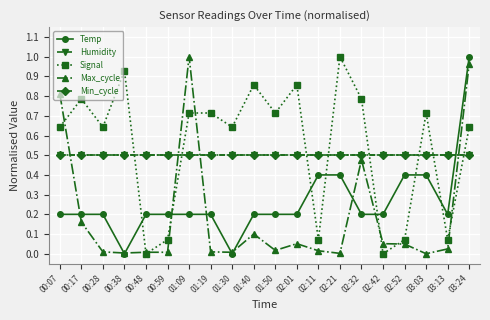

Reading right to left, what are all the values shown in this chart?

Temp: 03:24=1.0	03:13=0.2	03:03=0.4	02:52=0.4	02:42=0.2	02:32=0.2	02:21=0.4	02:11=0.4	02:01=0.2	01:50=0.2	01:40=0.2	01:30=0.0	01:19=0.2	01:09=0.2	00:59=0.2	00:48=0.2	00:38=0.0	00:28=0.2	00:17=0.2	00:07=0.2
Humidity: 03:24=0.5	03:13=0.5	03:03=0.5	02:52=0.5	02:42=0.5	02:32=0.5	02:21=0.5	02:11=0.5	02:01=0.5	01:50=0.5	01:40=0.5	01:30=0.5	01:19=0.5	01:09=0.5	00:59=0.5	00:48=0.5	00:38=0.5	00:28=0.5	00:17=0.5	00:07=0.5
Signal: 03:24=0.6	03:13=0.1	03:03=0.7	02:52=0.1	02:42=0.0	02:32=0.8	02:21=1.0	02:11=0.1	02:01=0.9	01:50=0.7	01:40=0.9	01:30=0.6	01:19=0.7	01:09=0.7	00:59=0.1	00:48=0.0	00:38=0.9	00:28=0.6	00:17=0.8	00:07=0.6
Max_cycle: 03:24=1.0	03:13=0.0	03:03=0.0	02:52=0.0	02:42=0.1	02:32=0.5	02:21=0.0	02:11=0.0	02:01=0.1	01:50=0.0	01:40=0.1	01:30=0.0	01:19=0.0	01:09=1.0	00:59=0.0	00:48=0.0	00:38=0.0	00:28=0.0	00:17=0.2	00:07=0.8
Min_cycle: 03:24=0.5	03:13=0.5	03:03=0.5	02:52=0.5	02:42=0.5	02:32=0.5	02:21=0.5	02:11=0.5	02:01=0.5	01:50=0.5	01:40=0.5	01:30=0.5	01:19=0.5	01:09=0.5	00:59=0.5	00:48=0.5	00:38=0.5	00:28=0.5	00:17=0.5	00:07=0.5